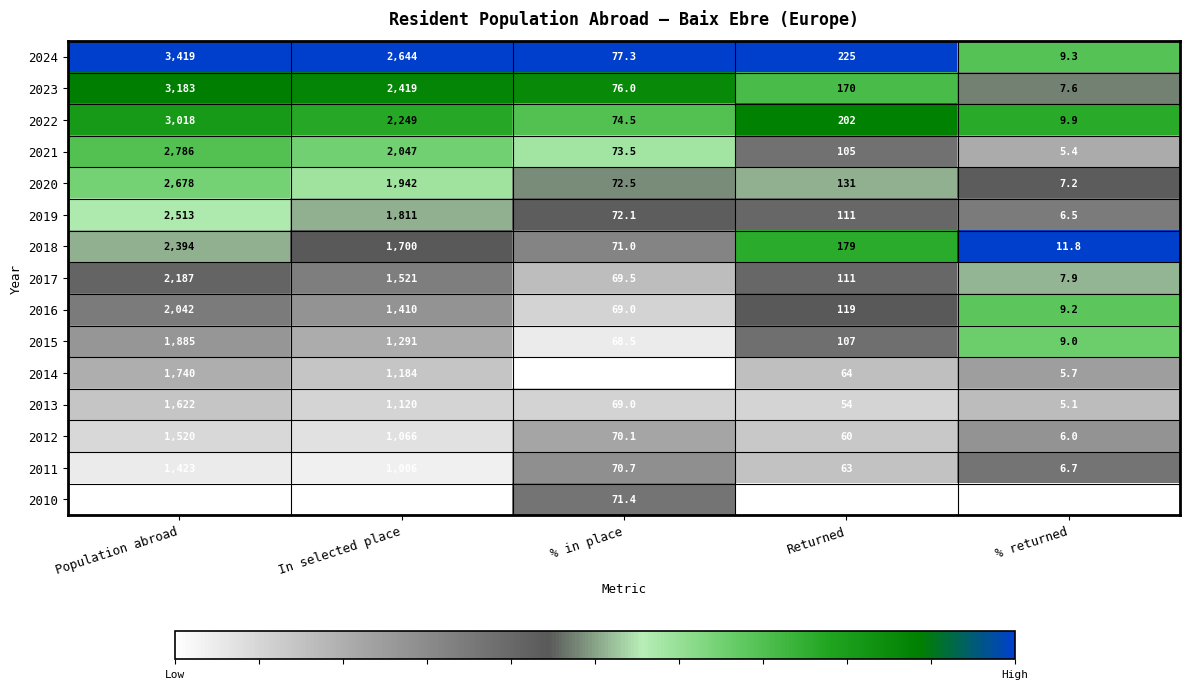

At which category is the sum across all series the highest?

Population abroad